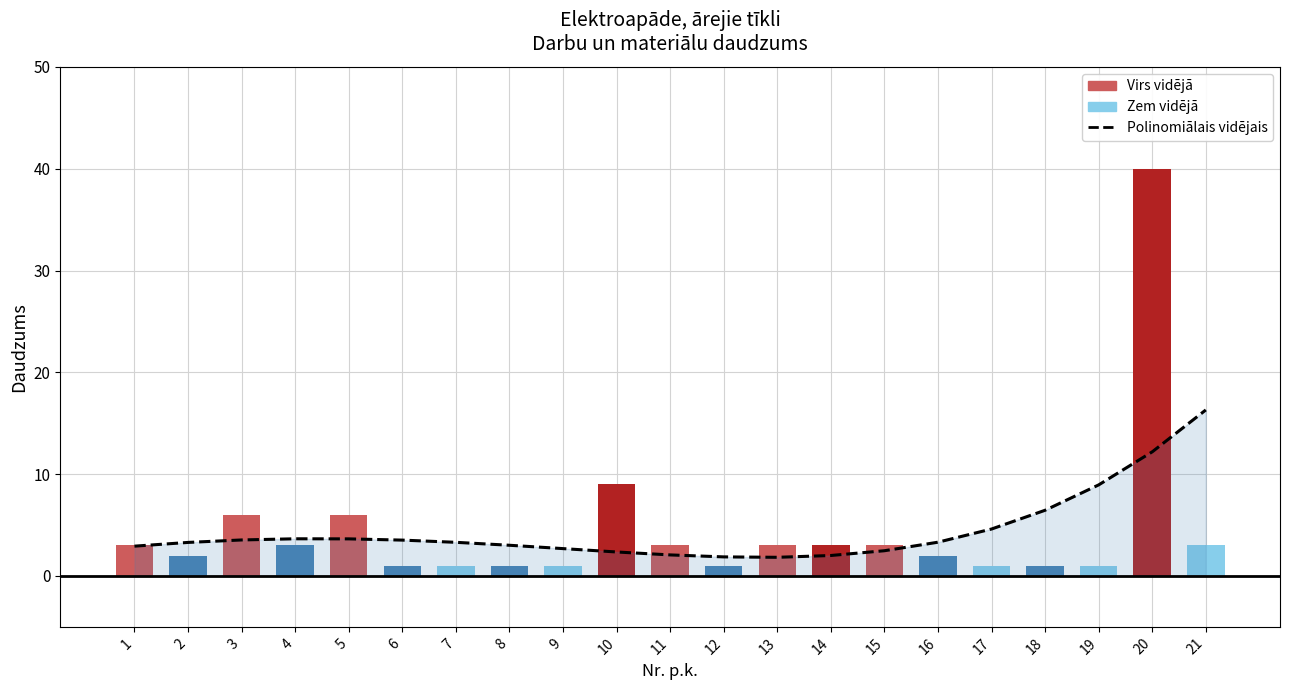

Rank the series at 1 from highest to lowest value.

Daudzums, Polinomiālais vidējais